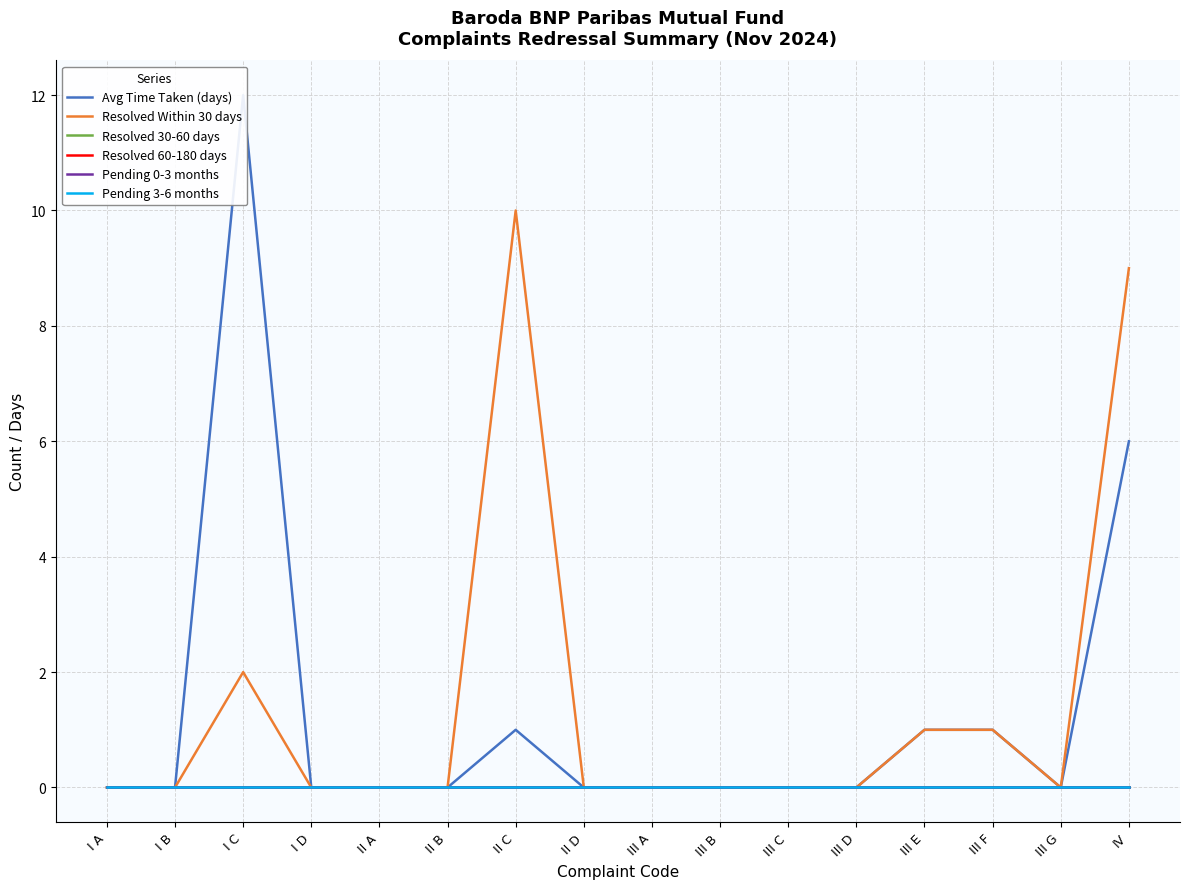

What position from the left is II A?

5